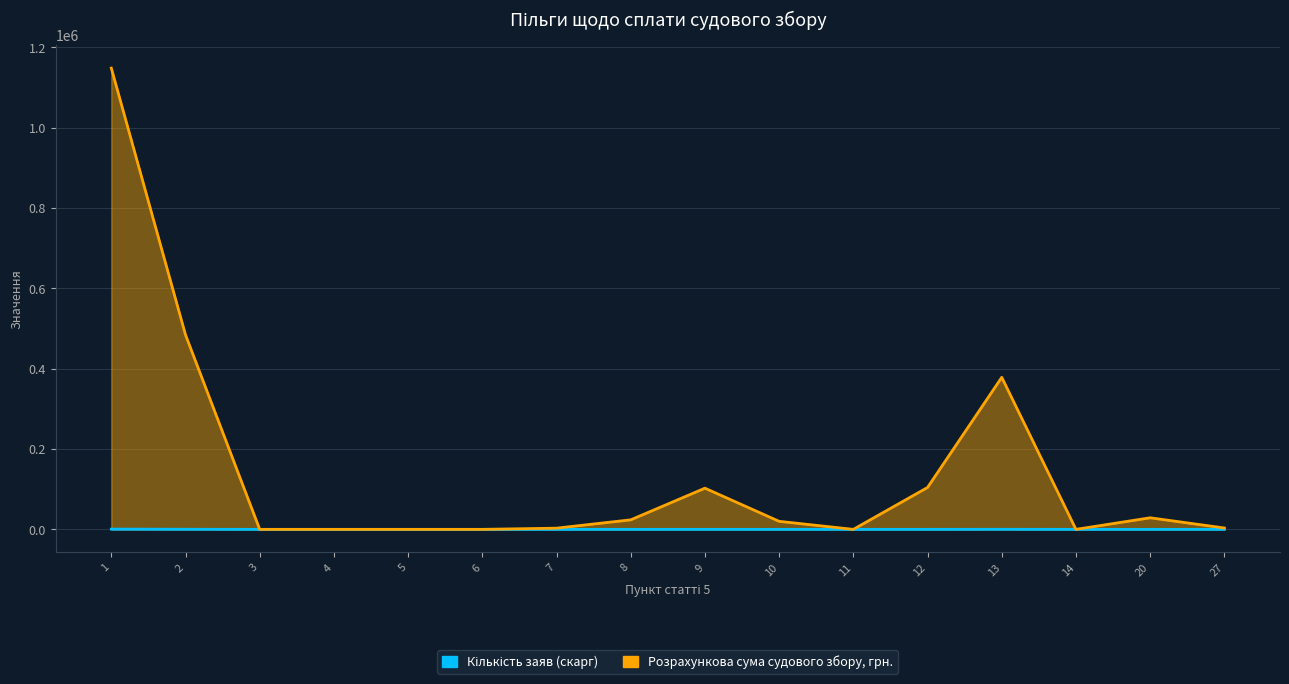

List the series in order of their peak value, lowest first.

Кількість заяв (скарг), Розрахункова сума судового збору, грн.